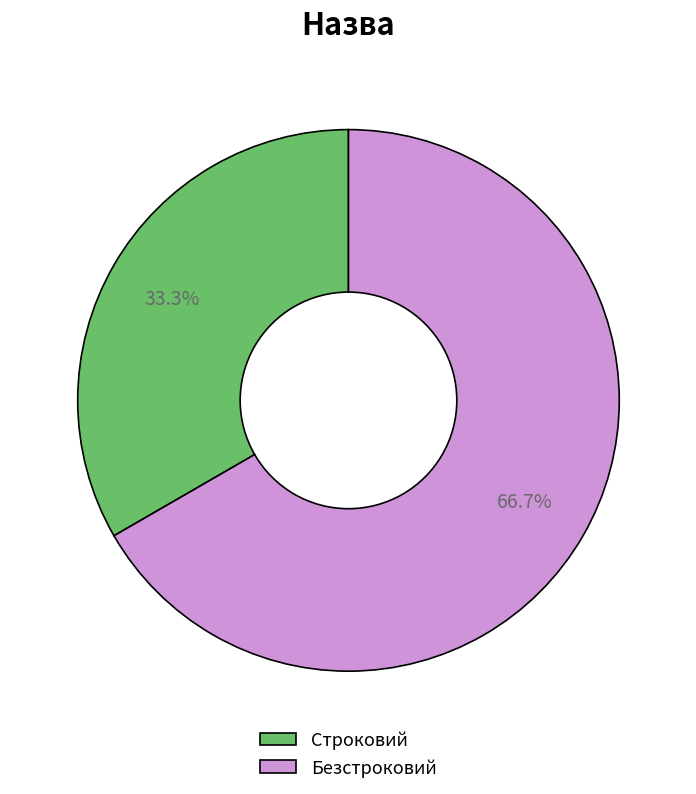

Which has a higher value, Безстроковий or Строковий?

Безстроковий